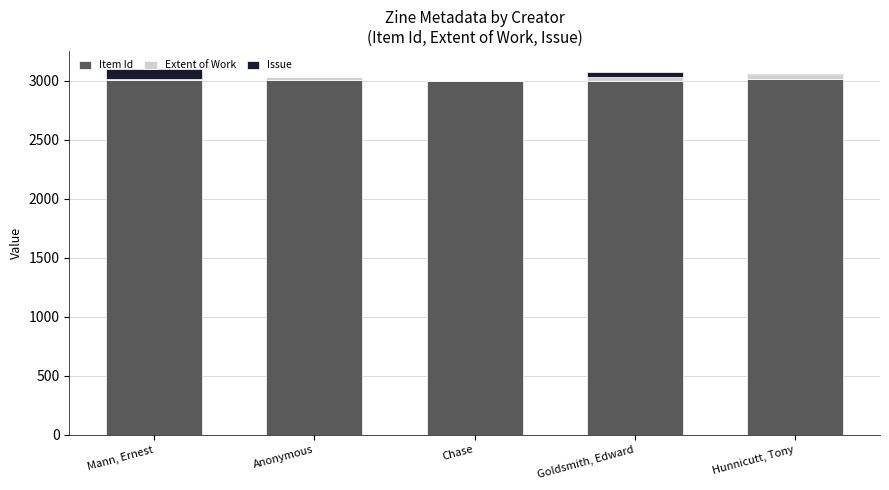

The Item Id series shows 4381 at Goldsmith, Edward. True or false?

False